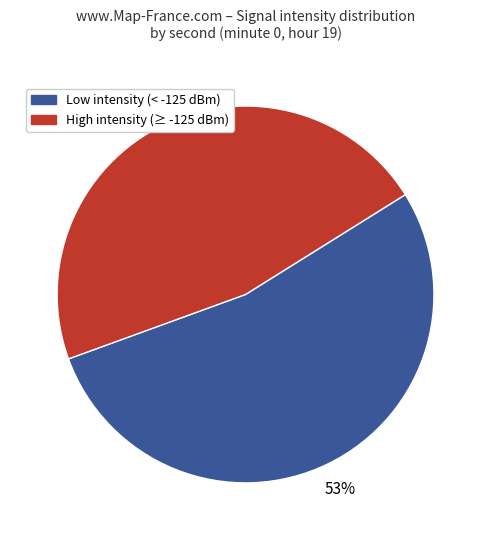

Is there any slice that represents more than half of the pie?

Yes